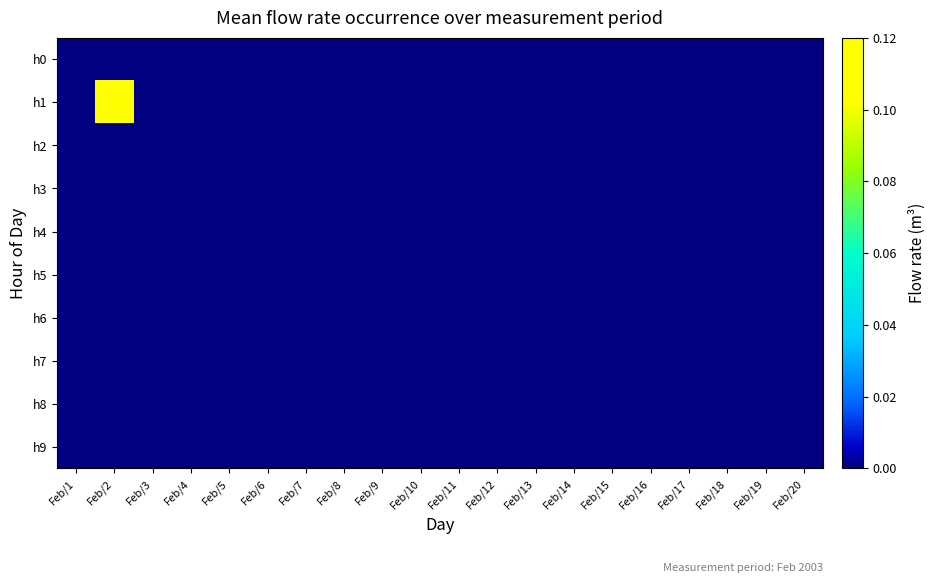

Which series has the largest total across all categories?

h1